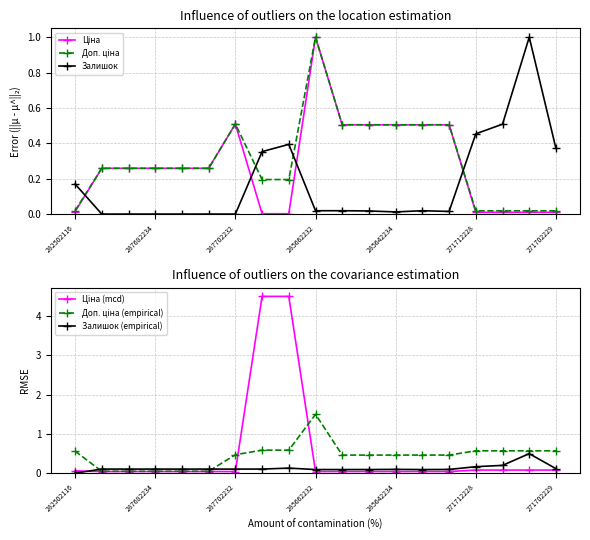

The value of Залишок (empirical) at 282502116 is 0.0. True or false?

True